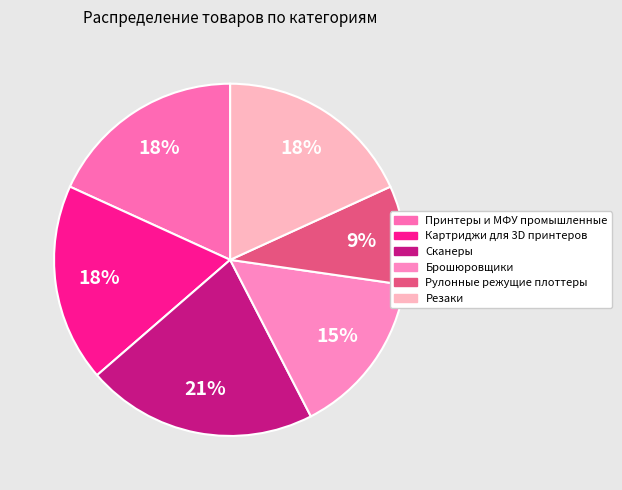

Rank the categories by value from highest to lowest.

Сканеры, Принтеры и МФУ промышленные, Картриджи для 3D принтеров, Резаки, Брошюровщики, Рулонные режущие плоттеры